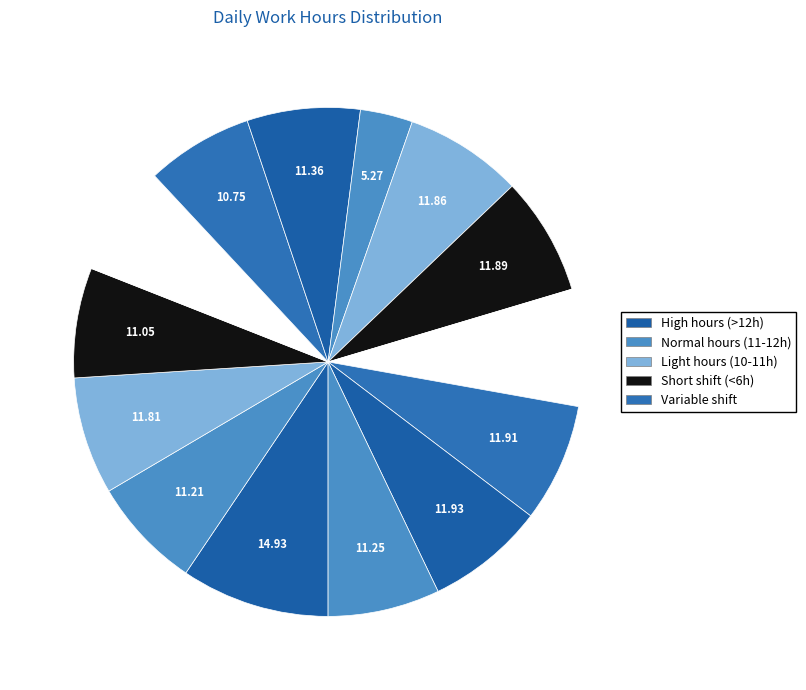

Count the number of slices in the pie.

14